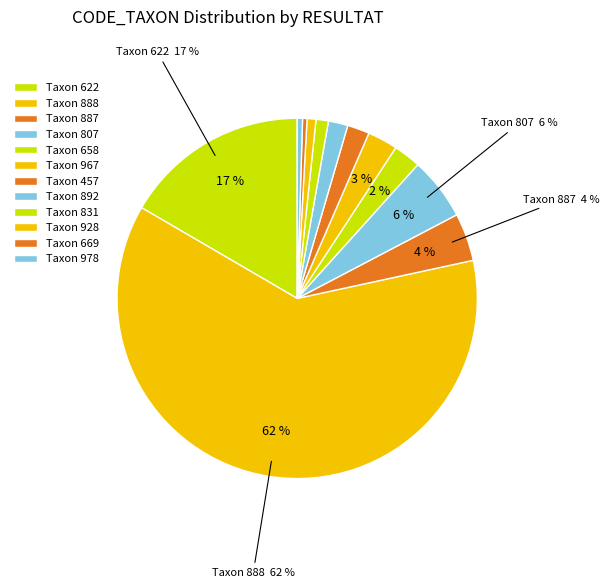

Count the number of slices in the pie.

12